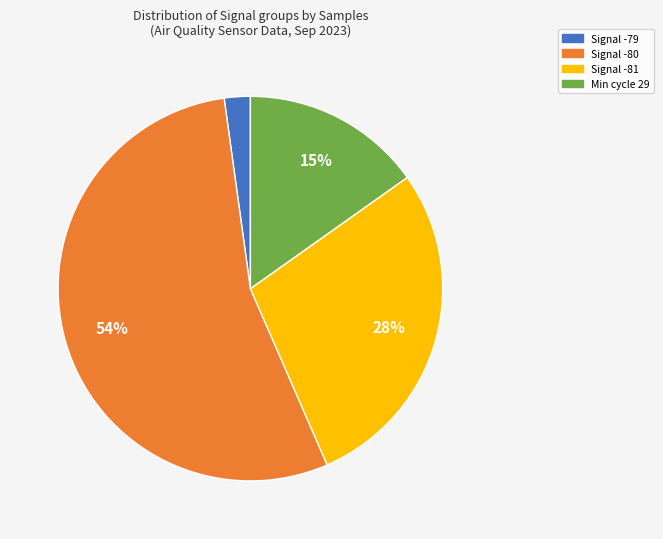

Does any single category account for the majority?

Yes